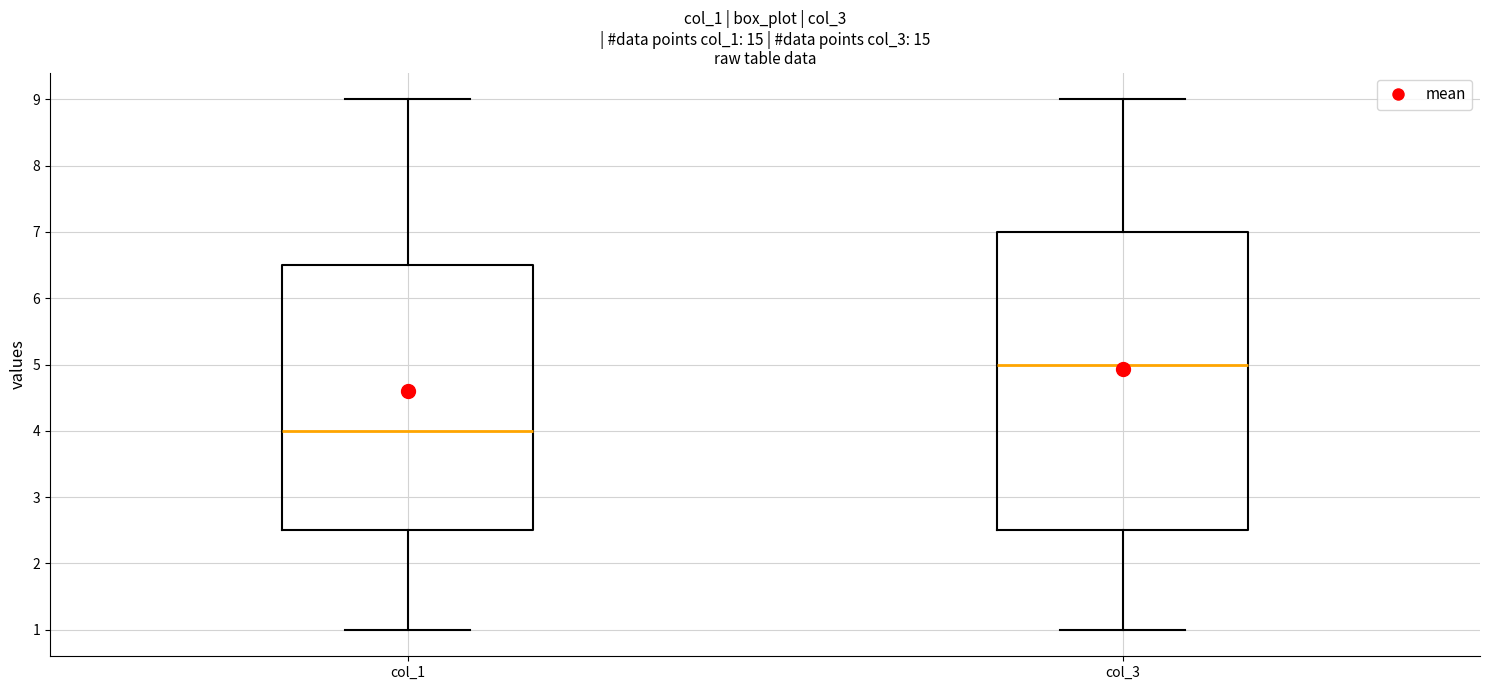

Reading left to right, transcribe this box plot: for each box, give where its median line is, the range the box spans, and where its two whiskers end, as read against the y-axis. The values are not printed on the chart, so give them approximately, as read against the axis.

col_1: median 4.0, box 2.5 to 6.5, whiskers 1.0 to 9.0
col_3: median 5.0, box 2.5 to 7.0, whiskers 1.0 to 9.0